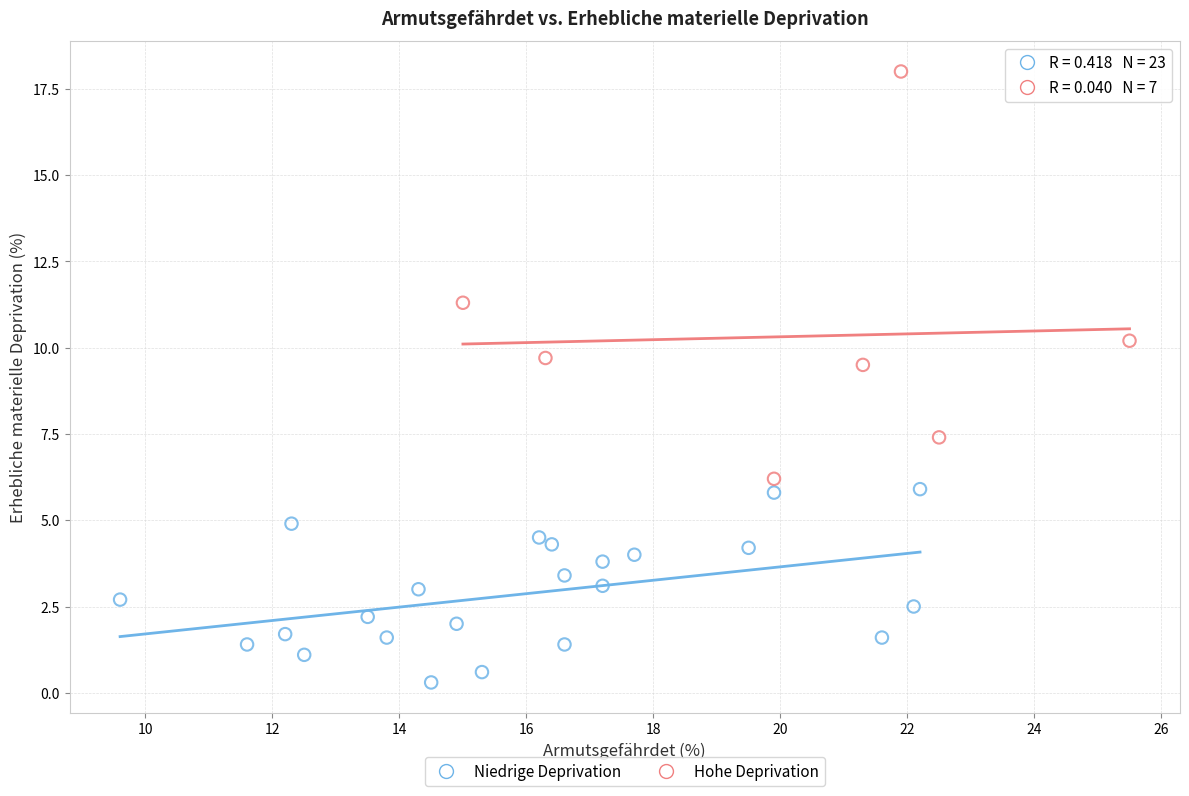

Which series contains the lowest Y value?

Niedrige Deprivation